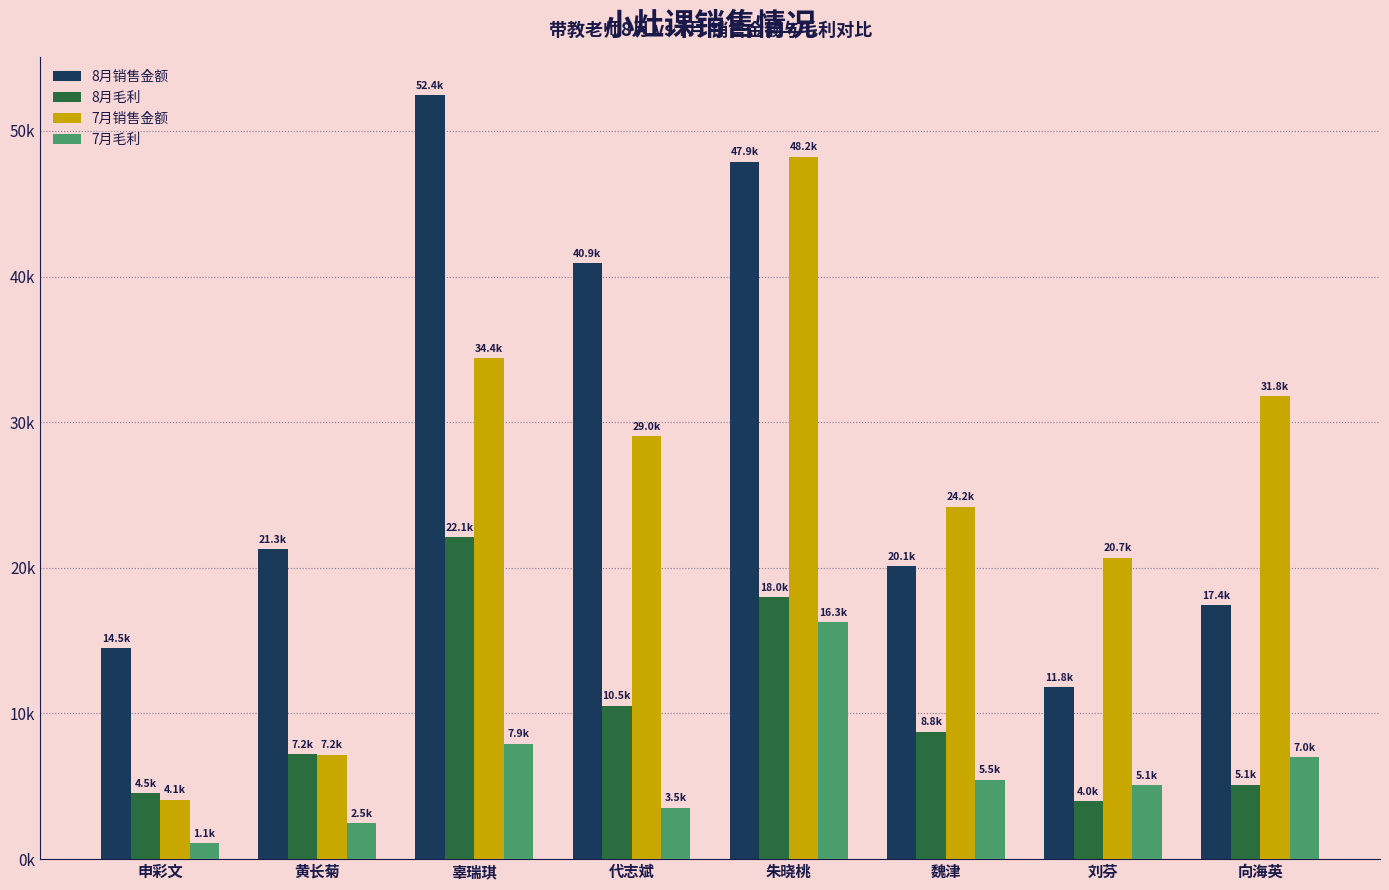

Are the bars grouped side by side (vs. stacked)?

Yes